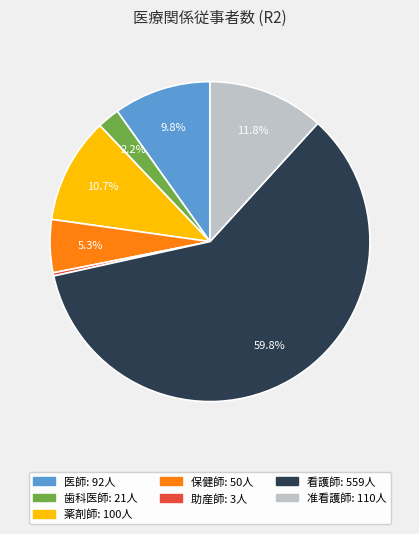

What is the ratio of the value at 歯科医師 to the value at 准看護師?

0.2